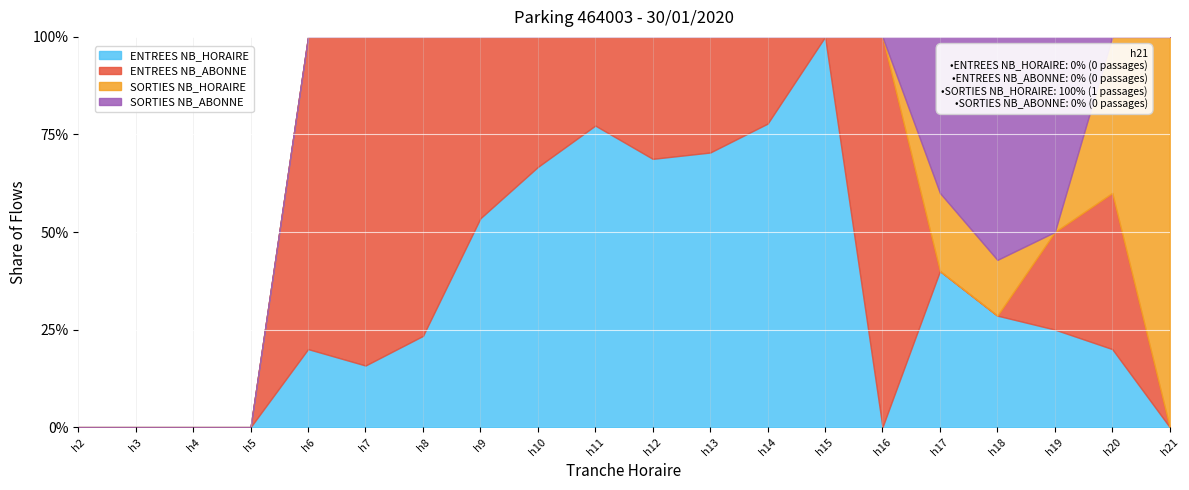

How many intersections are there between SORTIES NB_ABONNE and ENTREES NB_HORAIRE?

1